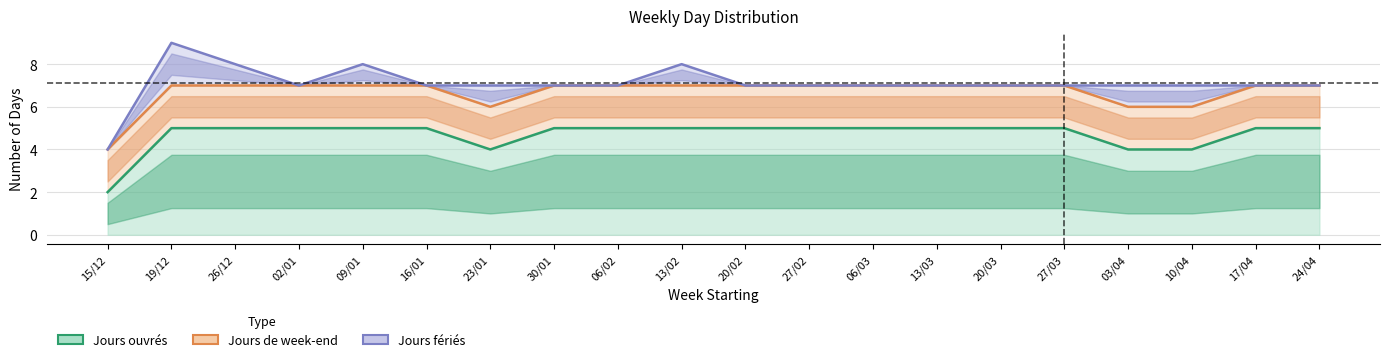

Reading left to right, extract all data points from this chart.

Jours ouvrés: 2	5	5	5	5	5	4	5	5	5	5	5	5	5	5	5	4	4	5	5
Jours de week-end: 2	2	2	2	2	2	2	2	2	2	2	2	2	2	2	2	2	2	2	2
Jours fériés: 0	2	1	0	1	0	1	0	0	1	0	0	0	0	0	0	1	1	0	0
Custom dates: 0	0	0	0	0	0	0	0	0	0	0	0	0	0	0	0	0	0	0	0
Heures de travail: 0	0	0	0	0	0	0	0	0	0	0	0	0	0	0	0	0	0	0	0